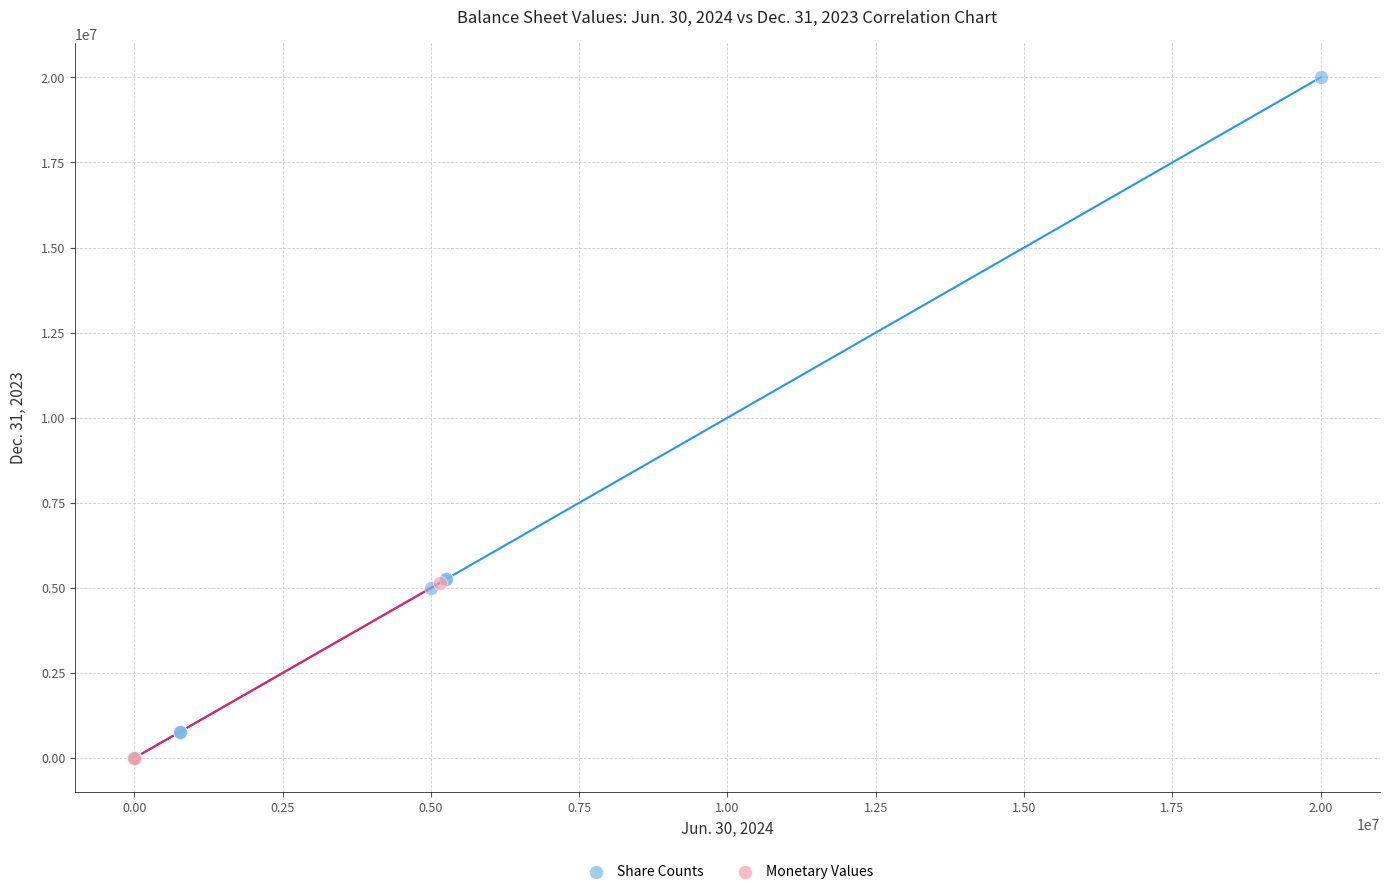

Which series has the largest Y range (max minus min)?

Share Counts